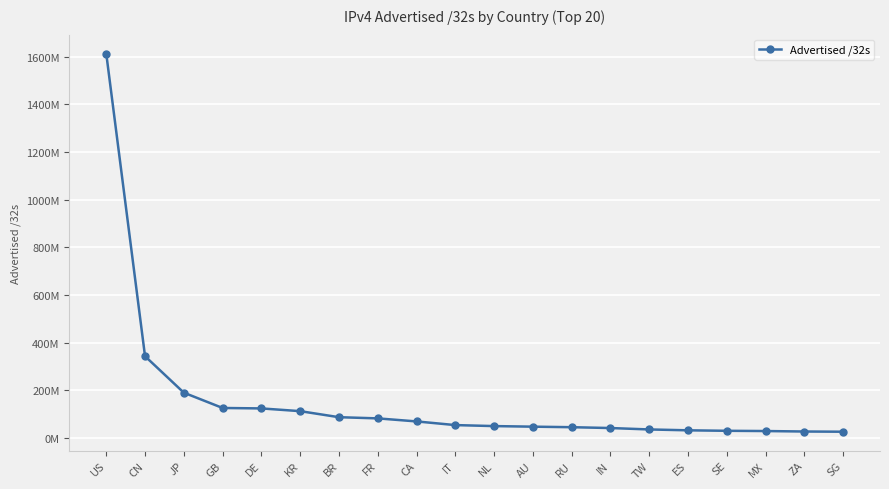

Does the chart have visible grid lines?

Yes